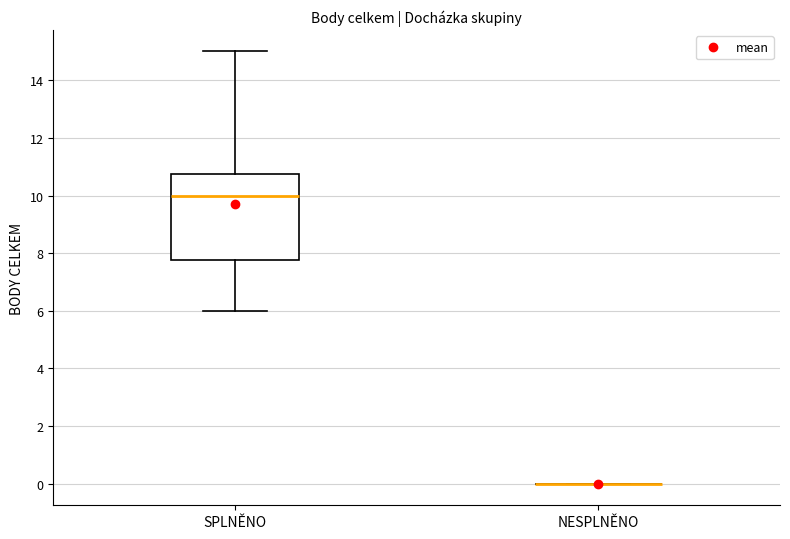

Reading left to right, read every box against the y-axis: the position of its median line, the range the box covers, and the ends of its whiskers. The values are not printed on the chart, so give them approximately, as read against the axis.

SPLNĚNO: median 10.0, box 7.8 to 10.8, whiskers 6.0 to 15.0
NESPLNĚNO: box collapsed to a line at 0.0, whiskers 0.0 to 0.0